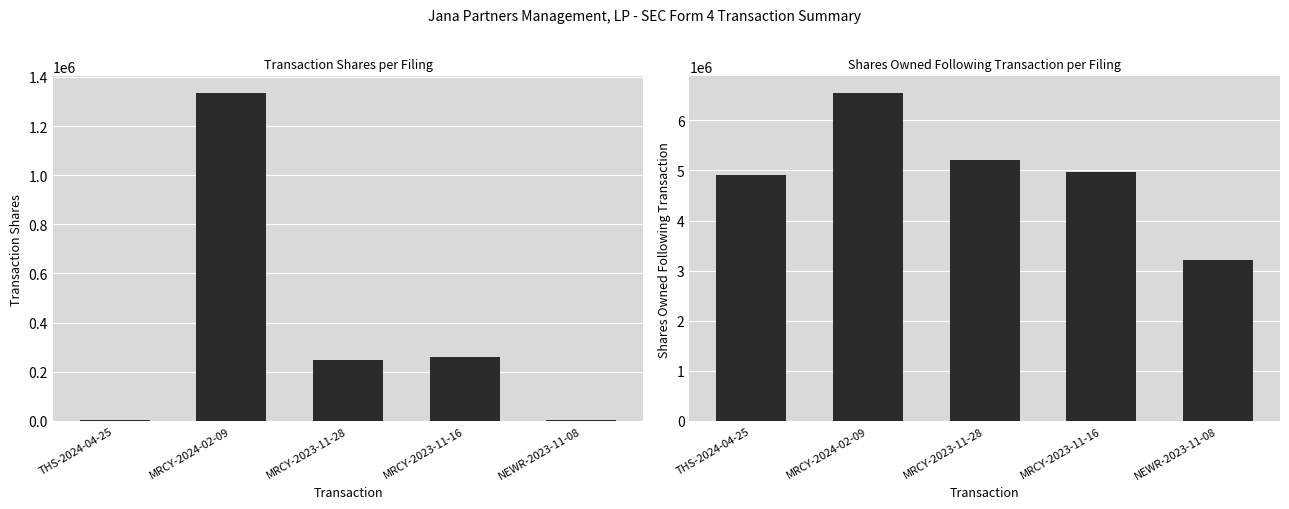

Which series has the largest total across all categories?

sharesOwnedFollowingTransaction